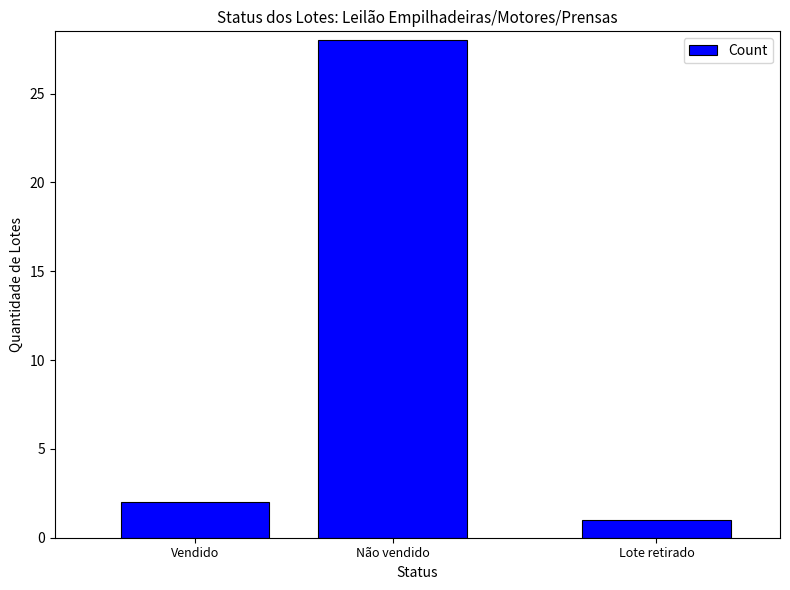

What is the change in value from Vendido to Lote retirado?

-1